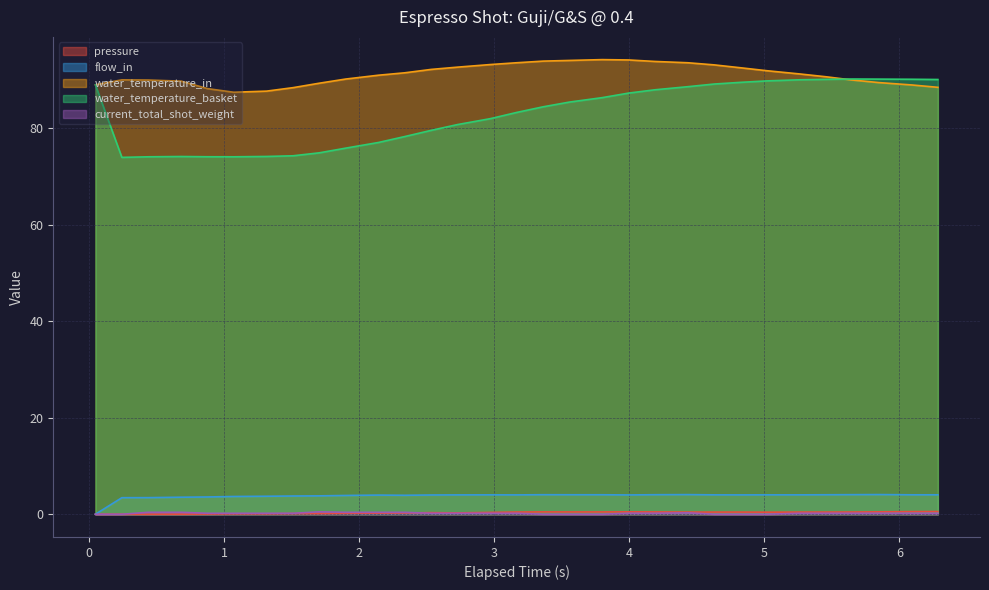

Between 4.629 and 6.092, which series saw the biggest shift?

water_temperature_in